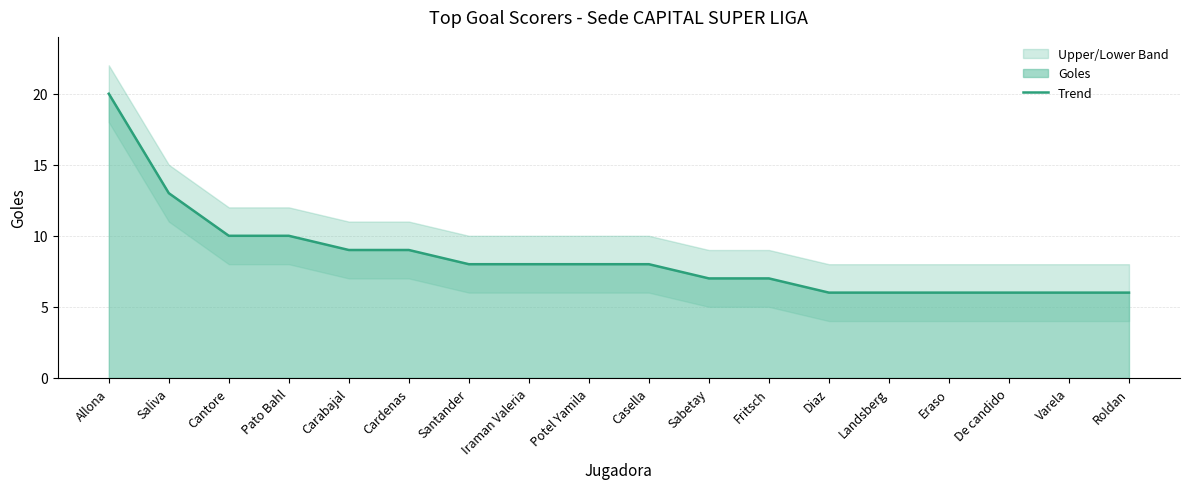

Between Casella and Saliva, which is larger?

Saliva